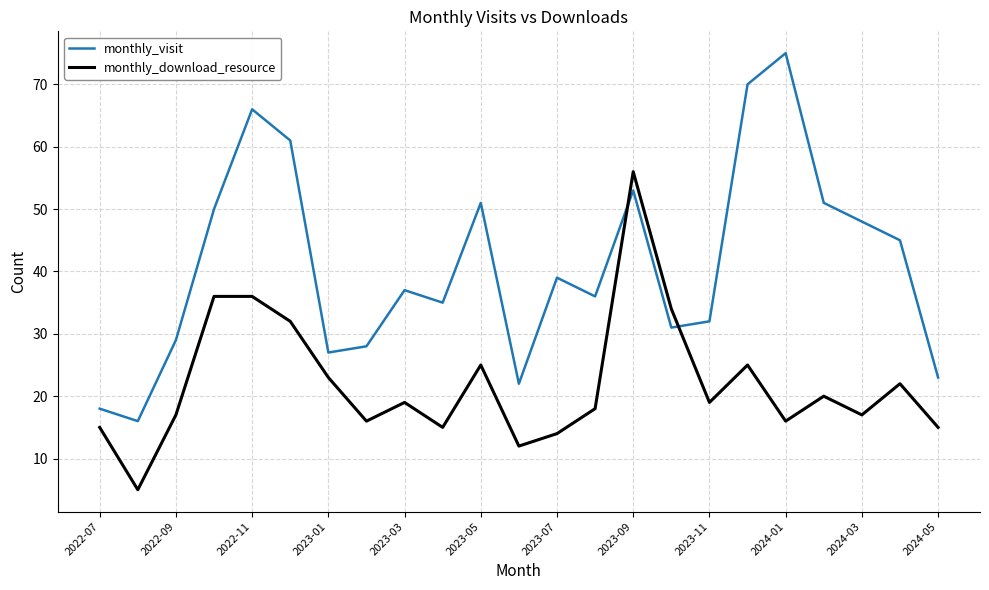

Rank the series by their average value, from lowest to highest.

monthly_download_resource, monthly_visit